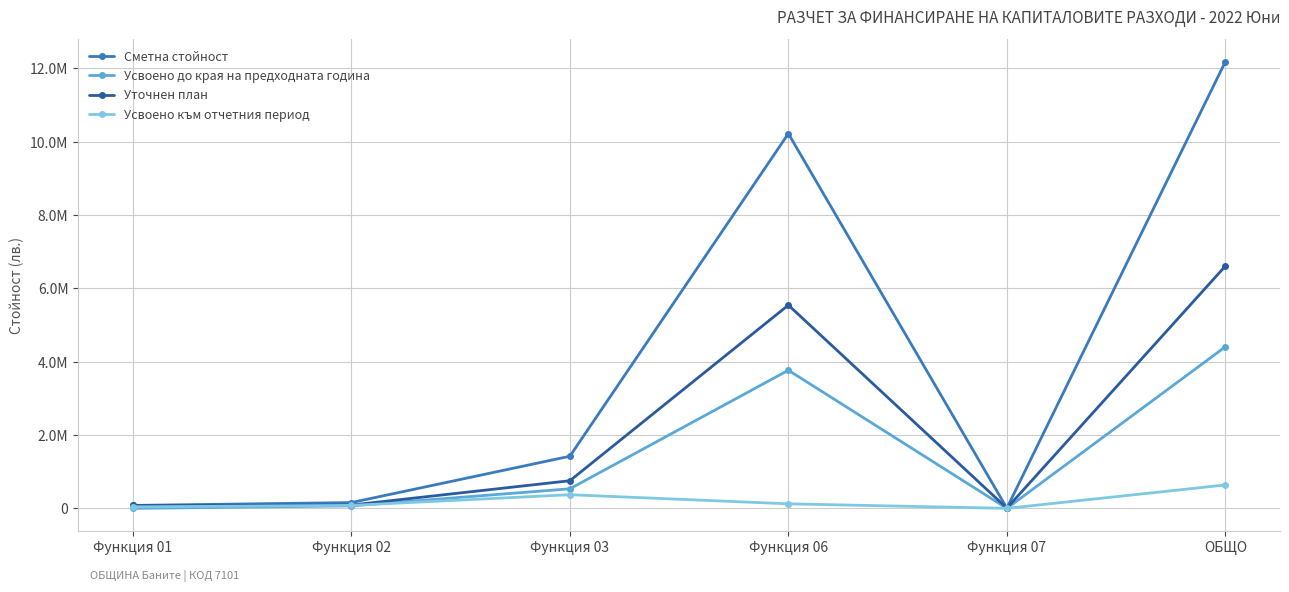

What is the sum of all Сметна стойност values?

24067587